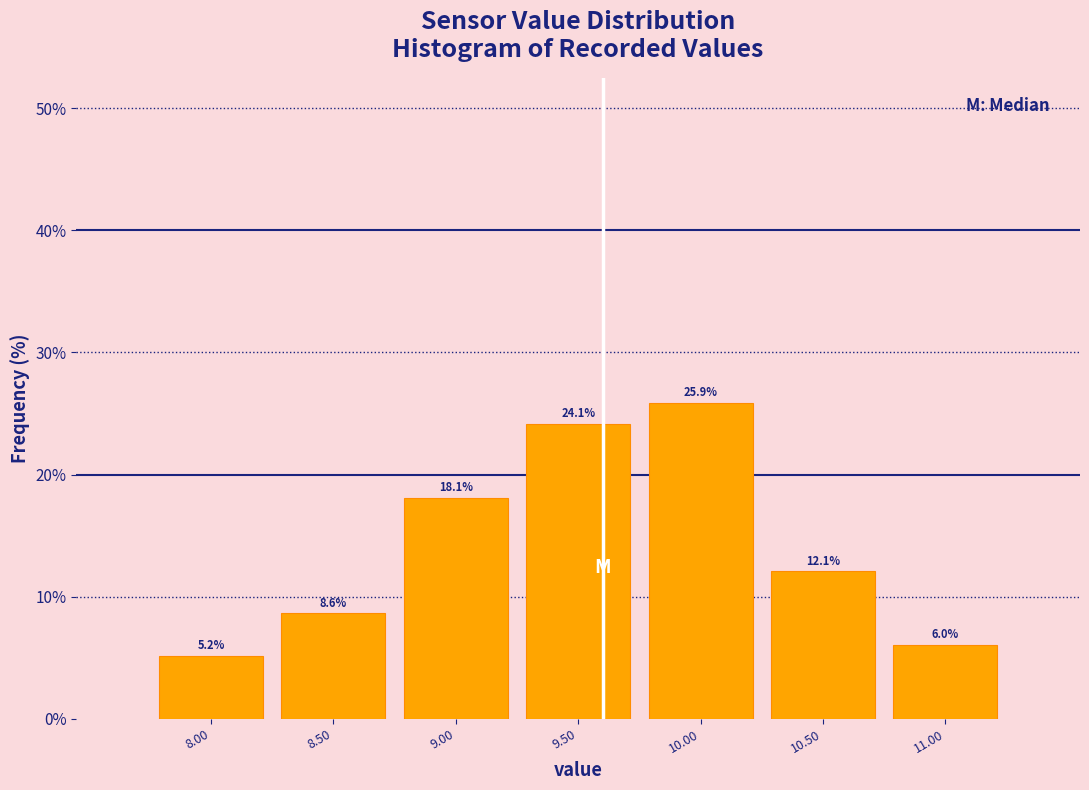

Reading left to right, list every bar in this chart as the range it spans on the x-axis followed by its height.

7.75 to 8.25: 5.2
8.25 to 8.75: 8.6
8.75 to 9.25: 18.1
9.25 to 9.75: 24.1
9.75 to 10.25: 25.9
10.25 to 10.75: 12.1
10.75 to 11.25: 6.0